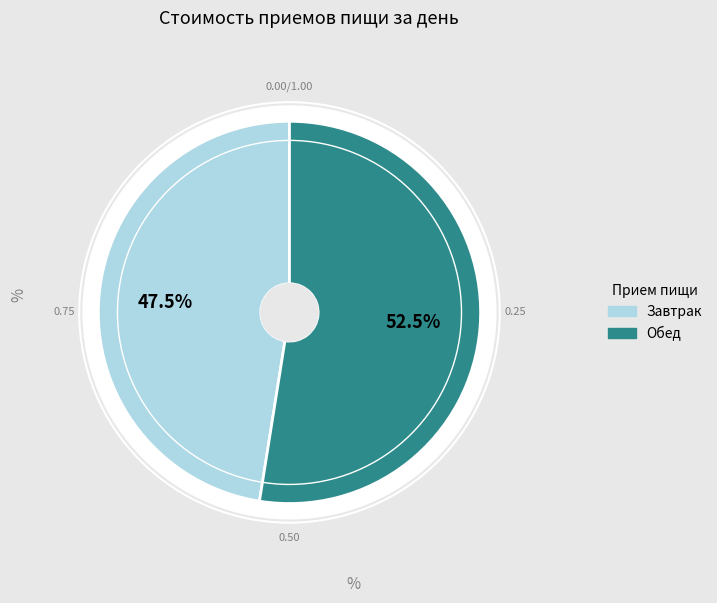

How many segments does this pie chart have?

2